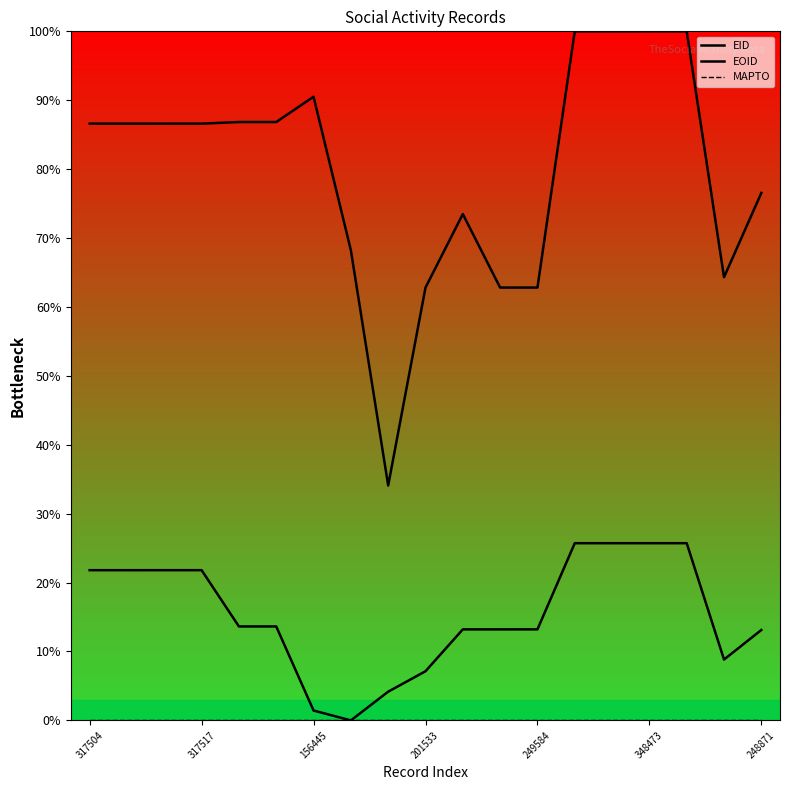

Rank the series by their average value, from lowest to highest.

MAPTO, EID, EOID